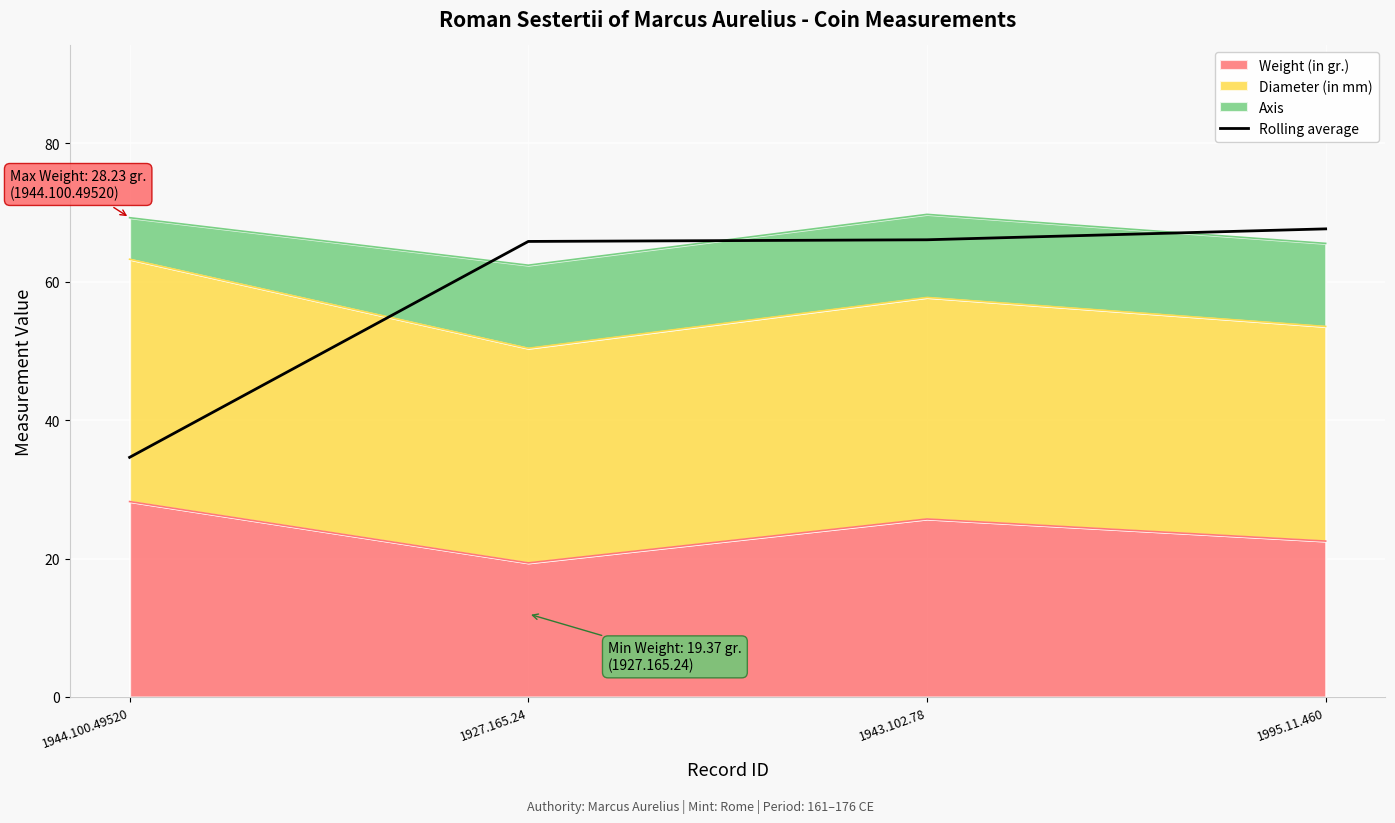

How many data points are less than 66?

2